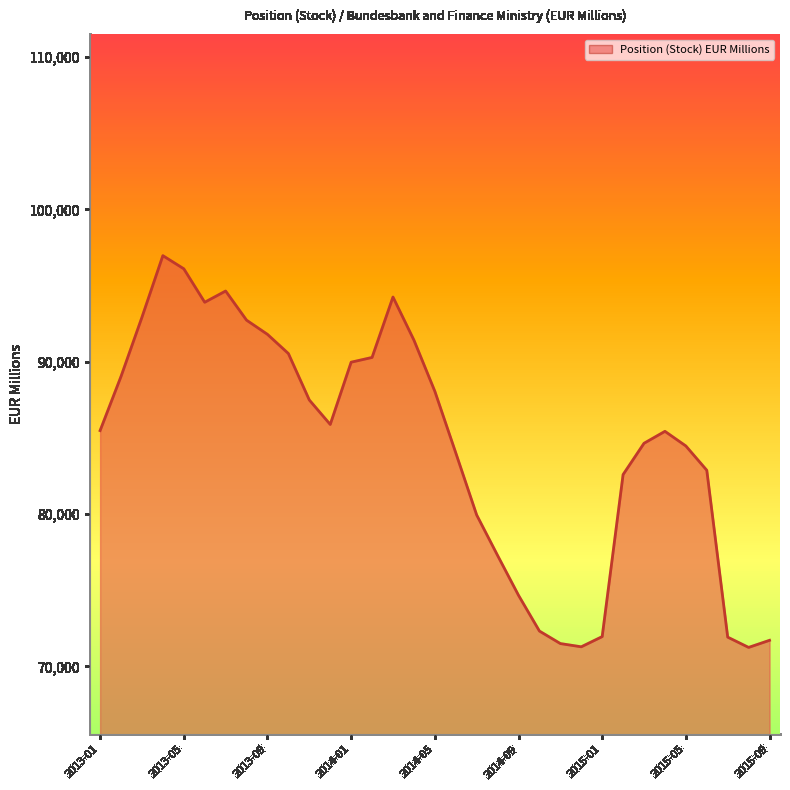

What is the sum of all values?

2789257